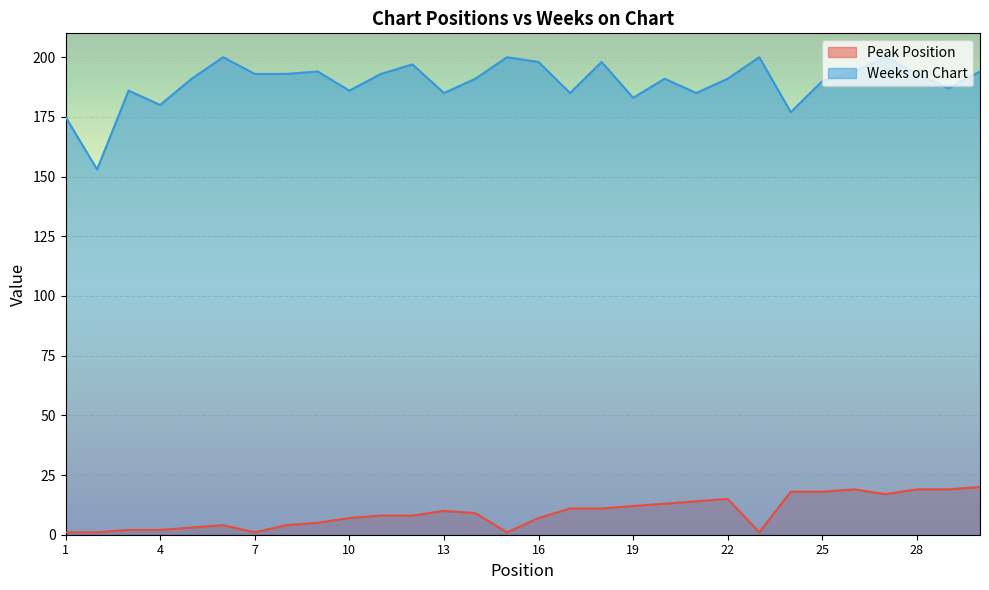

Reading right to left, transcribe all the data shown in this chart.

Peak Position: 30=20	29=19	28=19	27=17	26=19	25=18	24=18	23=1	22=15	21=14	20=13	19=12	18=11	17=11	16=7	15=1	14=9	13=10	12=8	11=8	10=7	9=5	8=4	7=1	6=4	5=3	4=2	3=2	2=1	1=1
Weeks on Chart: 30=194	29=187	28=193	27=200	26=194	25=190	24=177	23=200	22=191	21=185	20=191	19=183	18=198	17=185	16=198	15=200	14=191	13=185	12=197	11=193	10=186	9=194	8=193	7=193	6=200	5=191	4=180	3=186	2=153	1=175